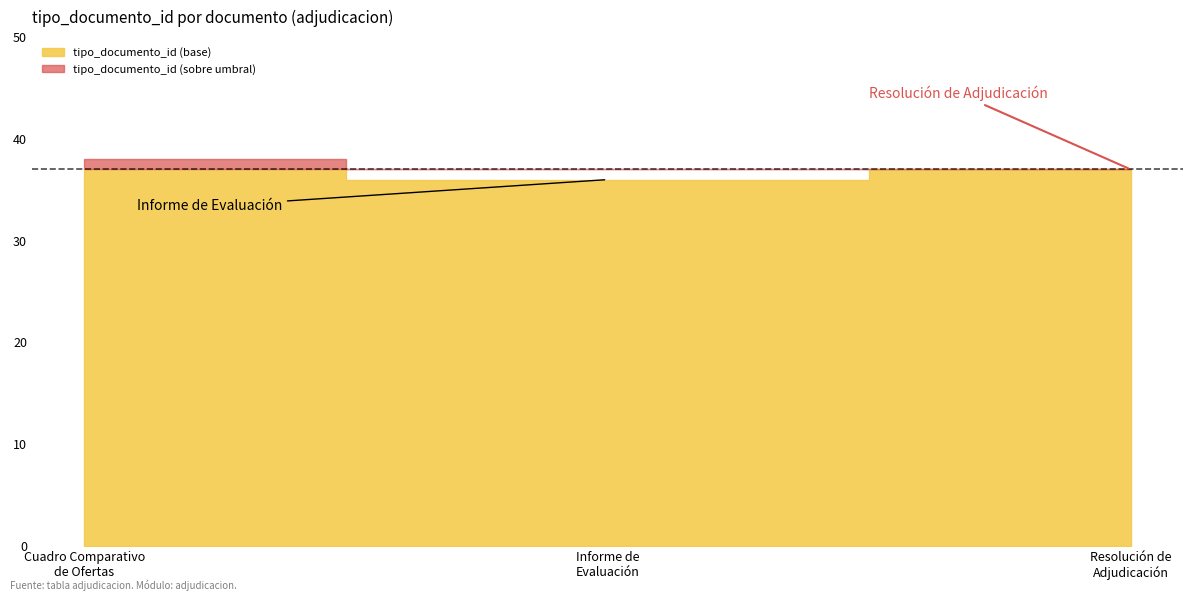

What is the smallest value displayed?

36